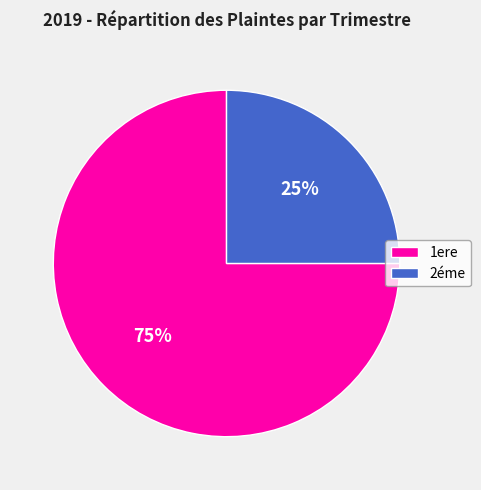

Which slice is the smallest?

2éme